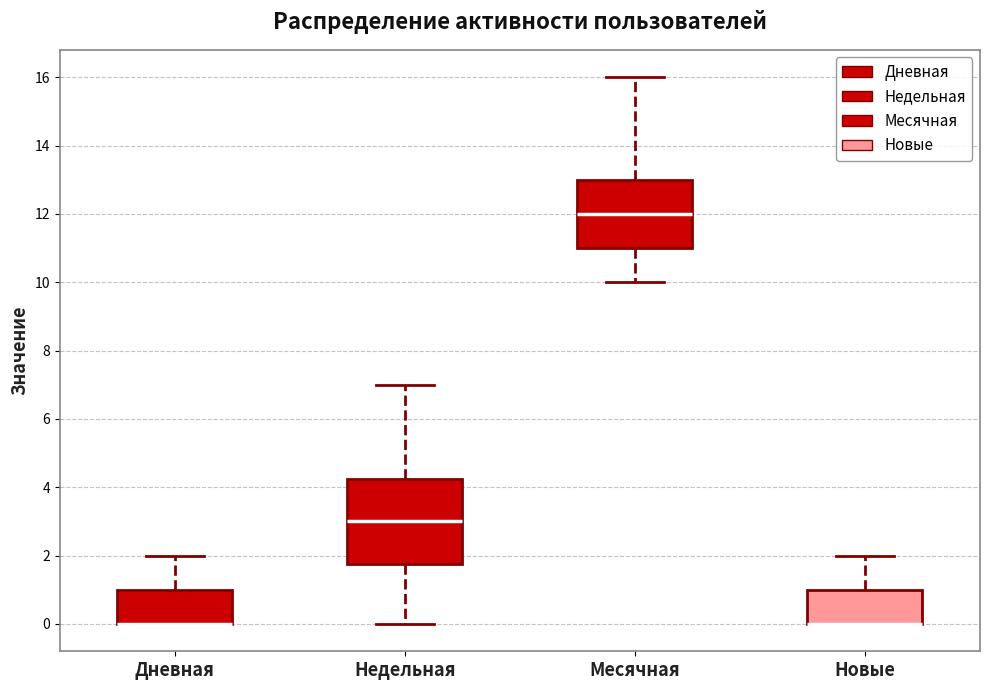

Where is the lower edge of the box for Новые on the y-axis? The values are not printed on the chart, so give them approximately, as read against the axis.

0.0